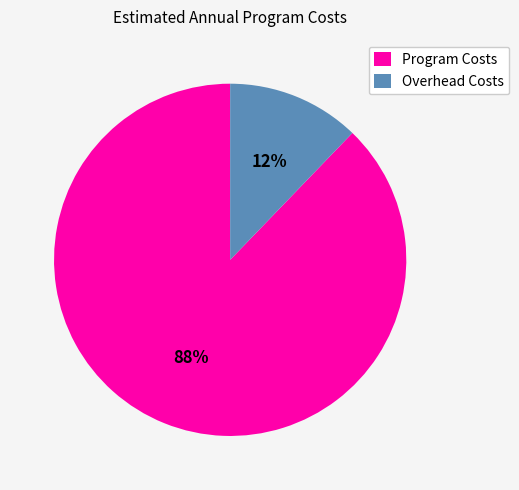

Which slice is the smallest?

Overhead Costs